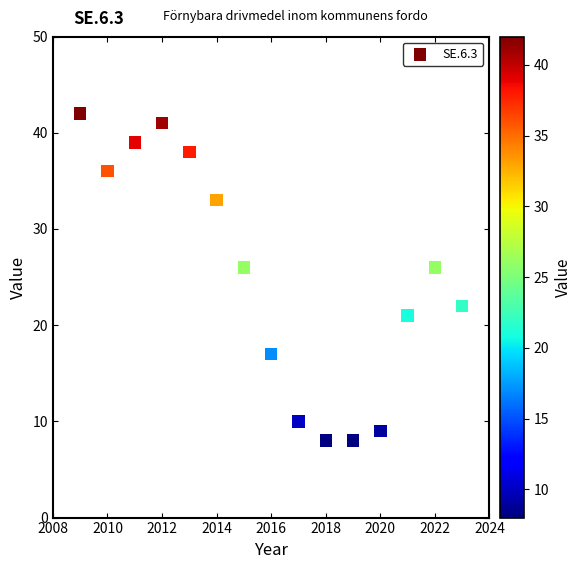

What is the range of X values (max minus min)?

14